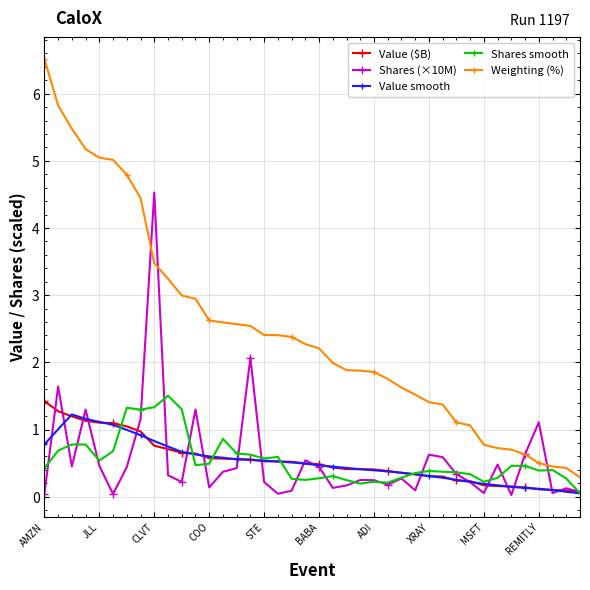

Which series has the largest range (max minus min)?

Weighting (%)